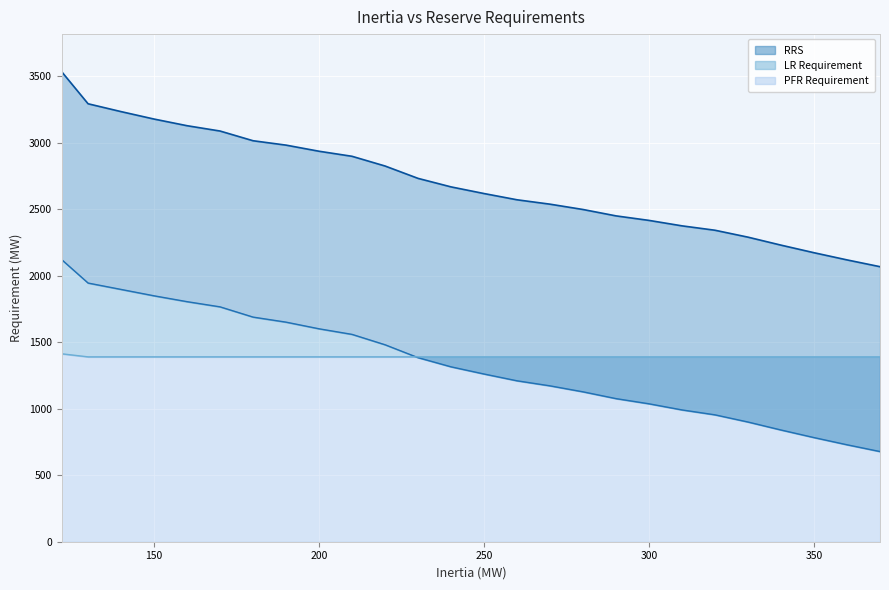

At how many categories does at least one series exceed 1509?

26